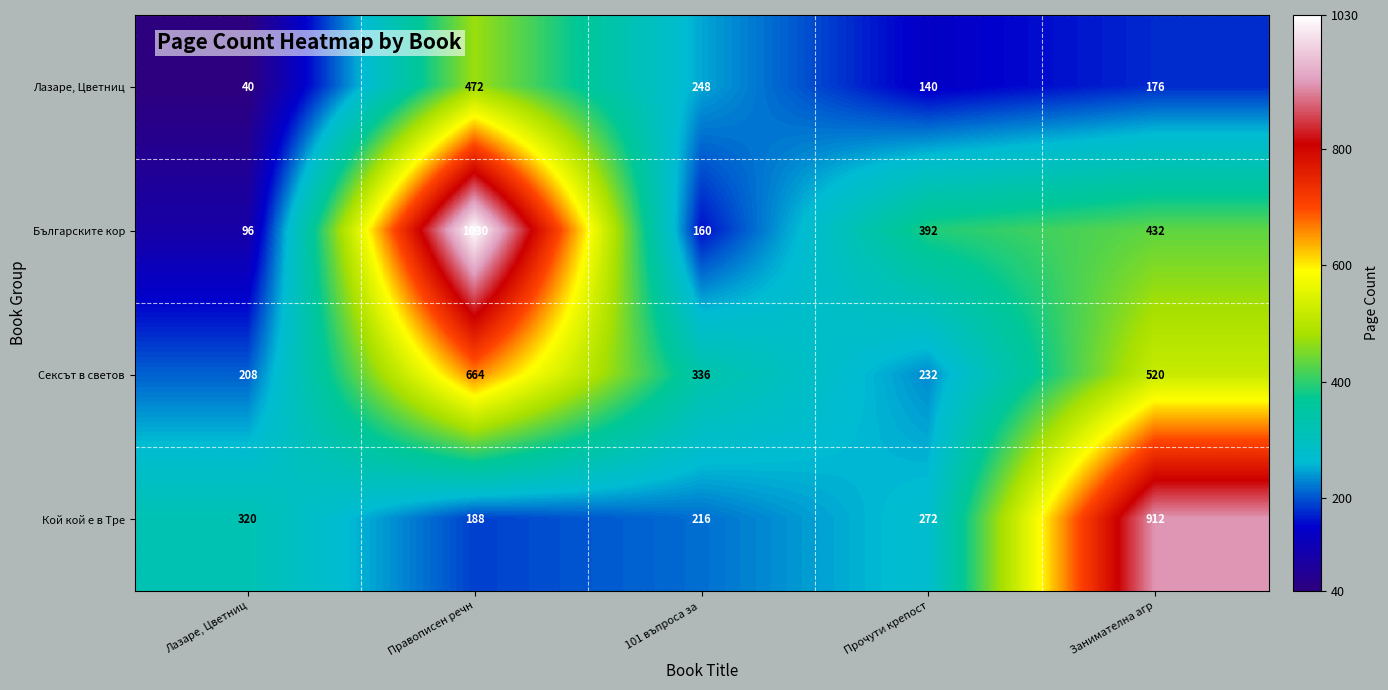

Between Лазаре, Цветниц and 101 въпроса за , which series saw the biggest shift?

Лазаре, Цветниц